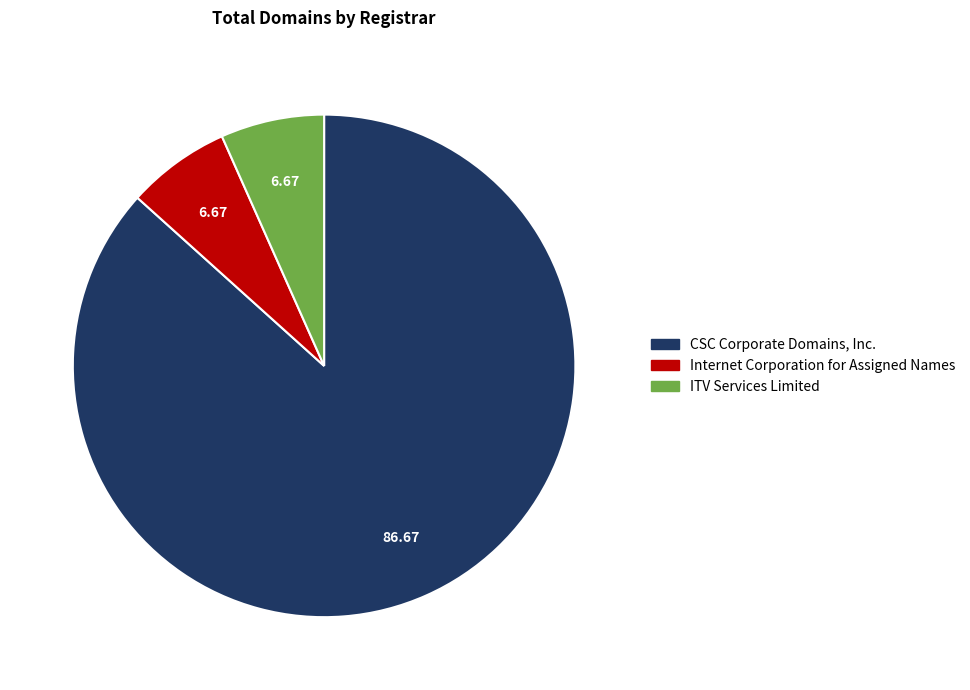

Is the sum of Internet Corporation for Assigned Names and CSC Corporate Domains, Inc. greater than half?

Yes